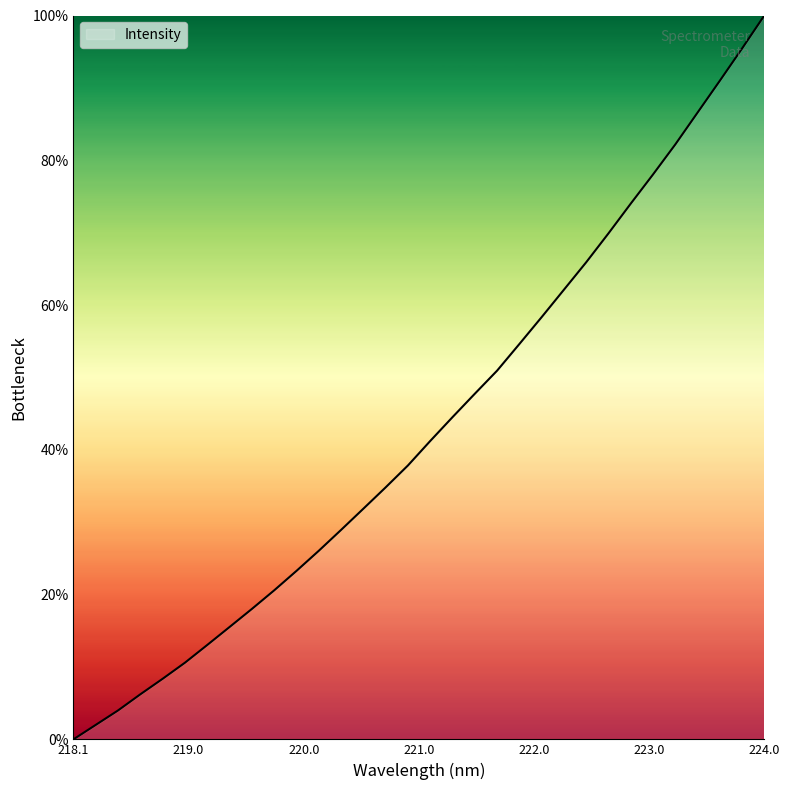

What is the difference between the maximum and minimum values?

100.0